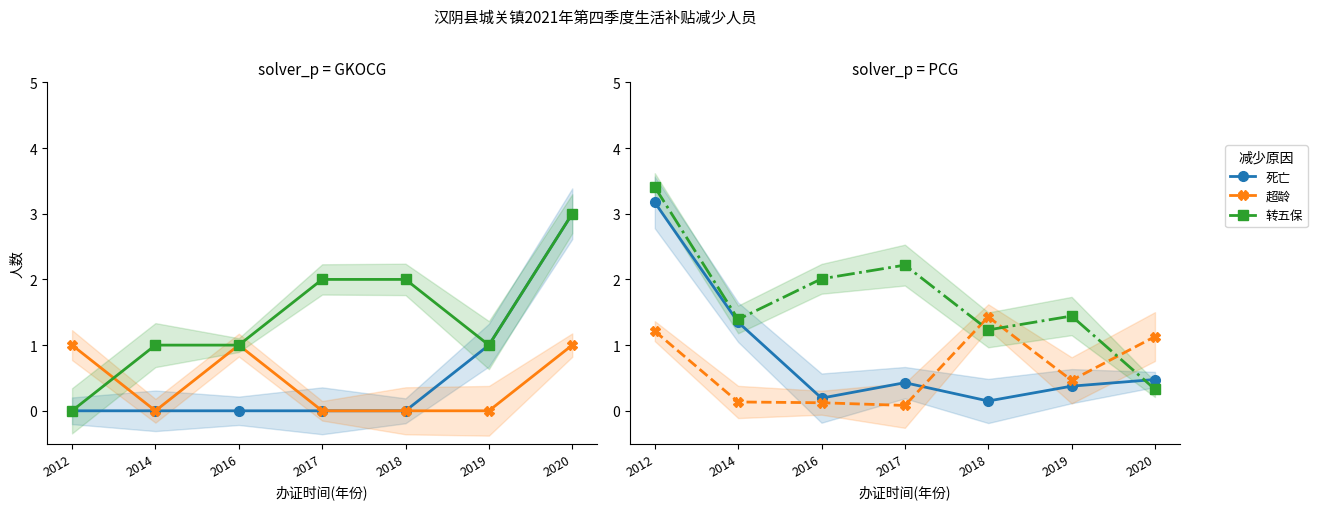

Between which two adjacent categories do 转五保 and 死亡 first intersect?

2019 and 2020